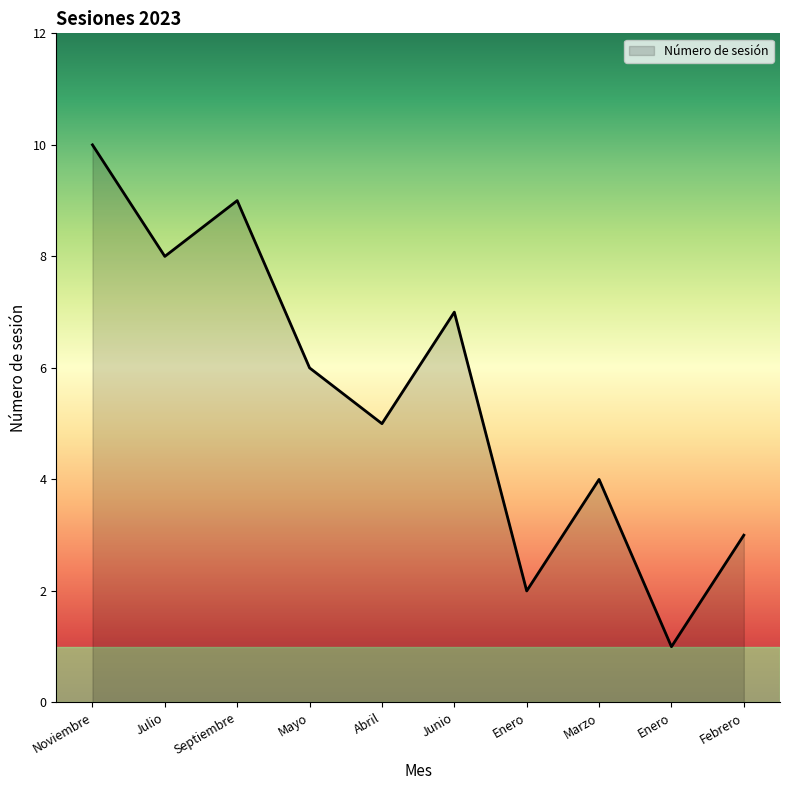

How many values are below 6?

5